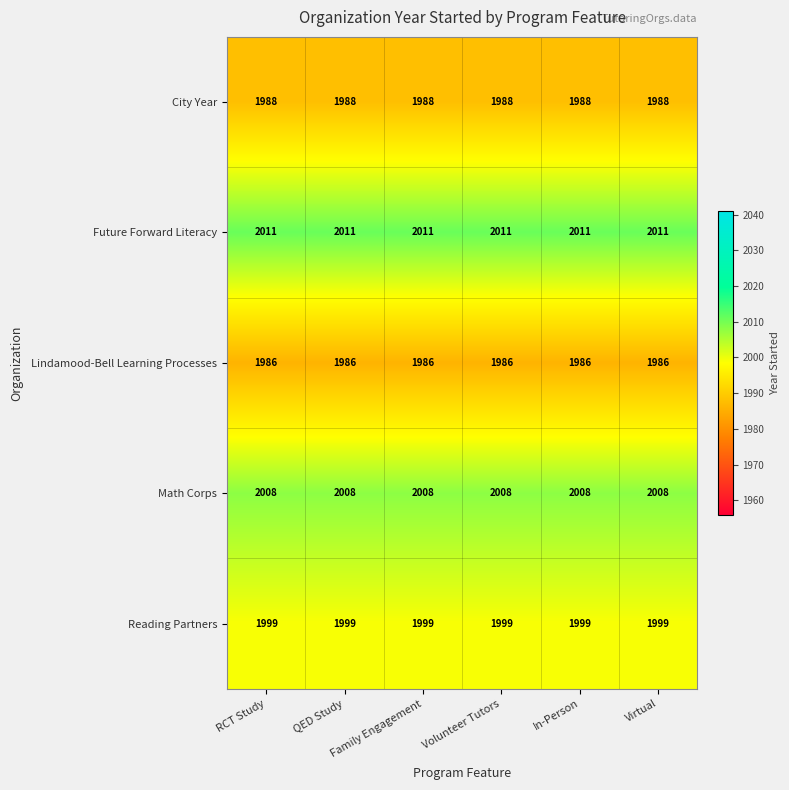

Count the number of categories in the chart.

6